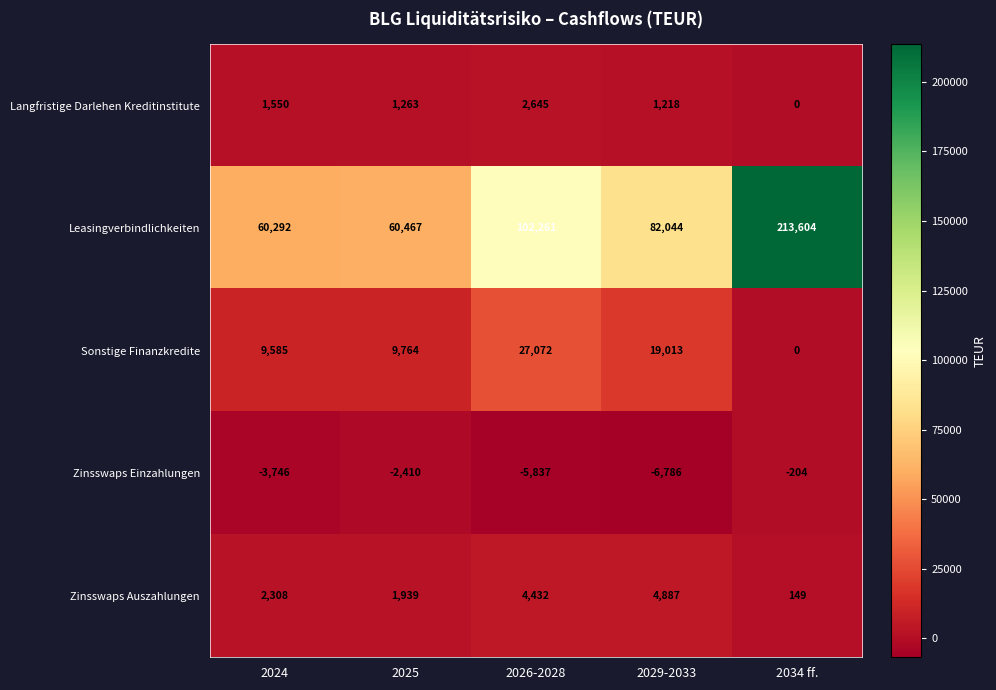

At how many categories does at least one series exceed 82146?

2